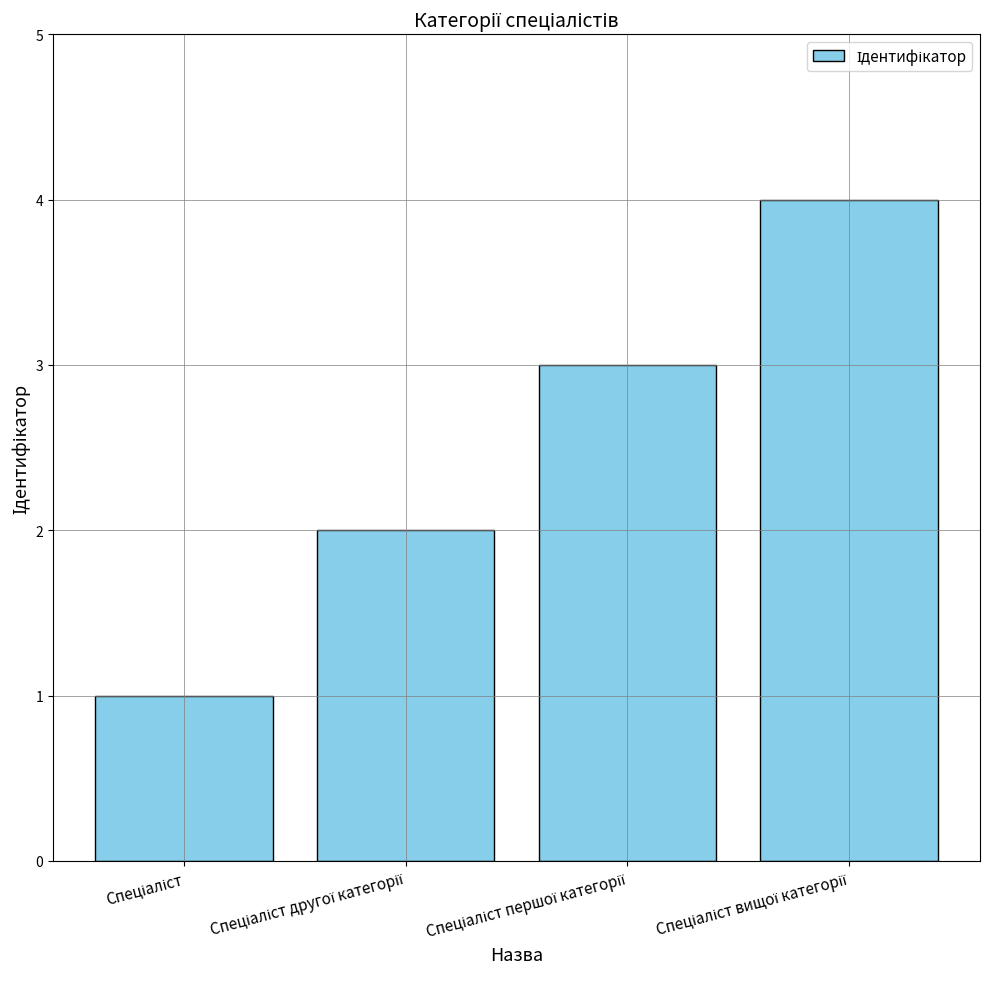

What is the sum of all values?

10